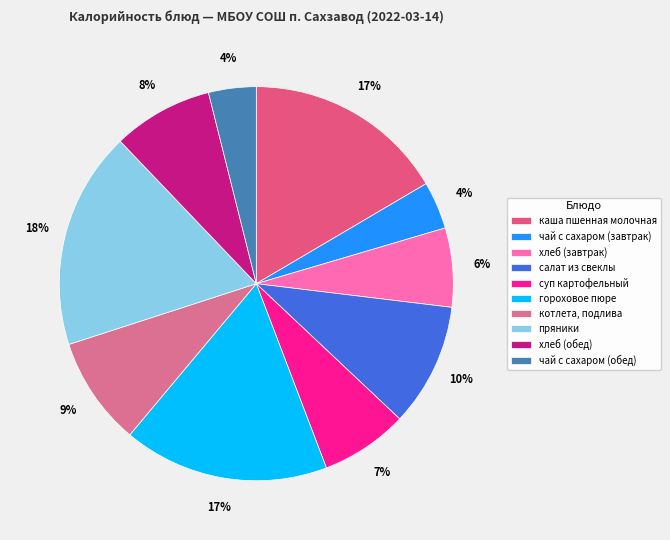

Rank the categories by value from lowest to highest.

чай с сахаром (завтрак), чай с сахаром (обед), хлеб (завтрак), суп картофельный, хлеб (обед), котлета, подлива, салат из свеклы, каша пшенная молочная, гороховое пюре, пряники